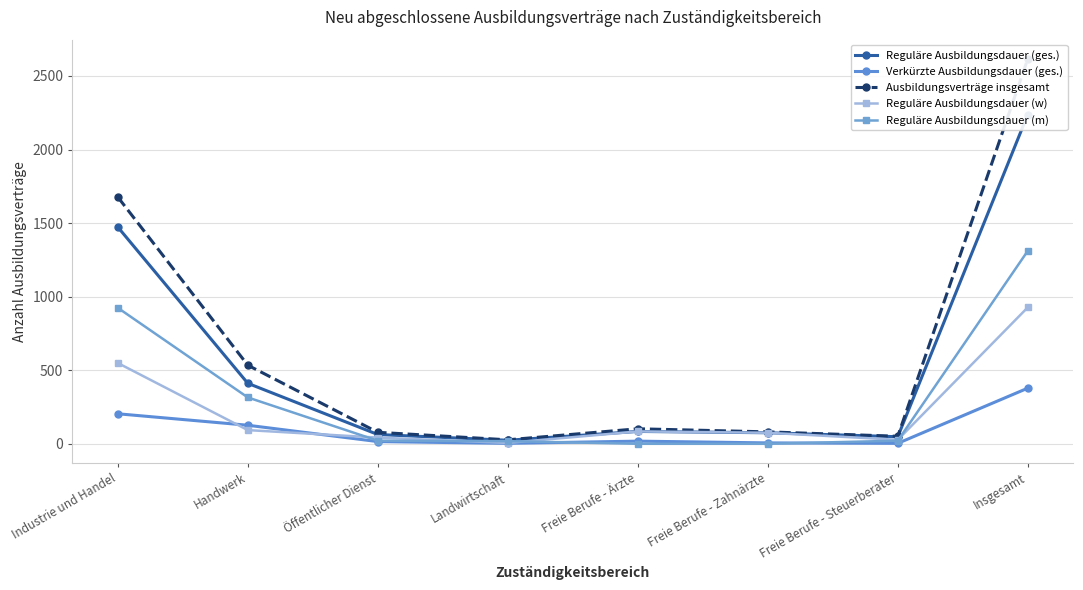

What is the label of the 6th point from the left?

Freie Berufe - Zahnärzte